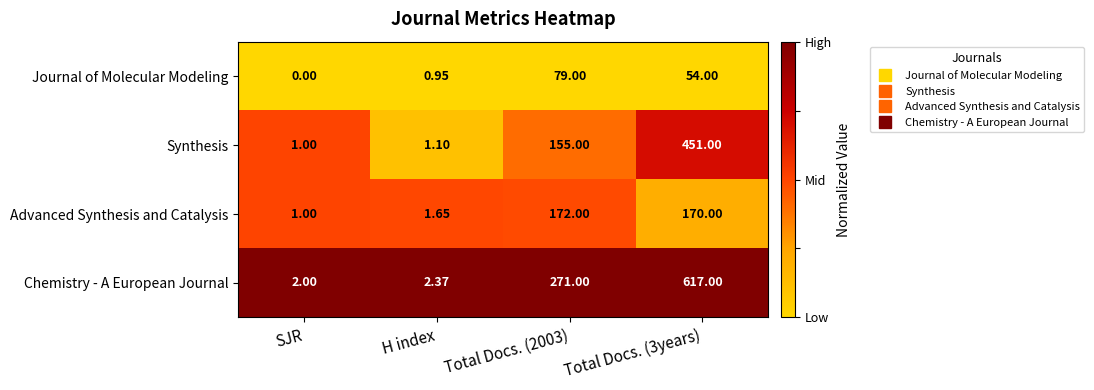

Which series has the widest spread of values?

Chemistry - A European Journal